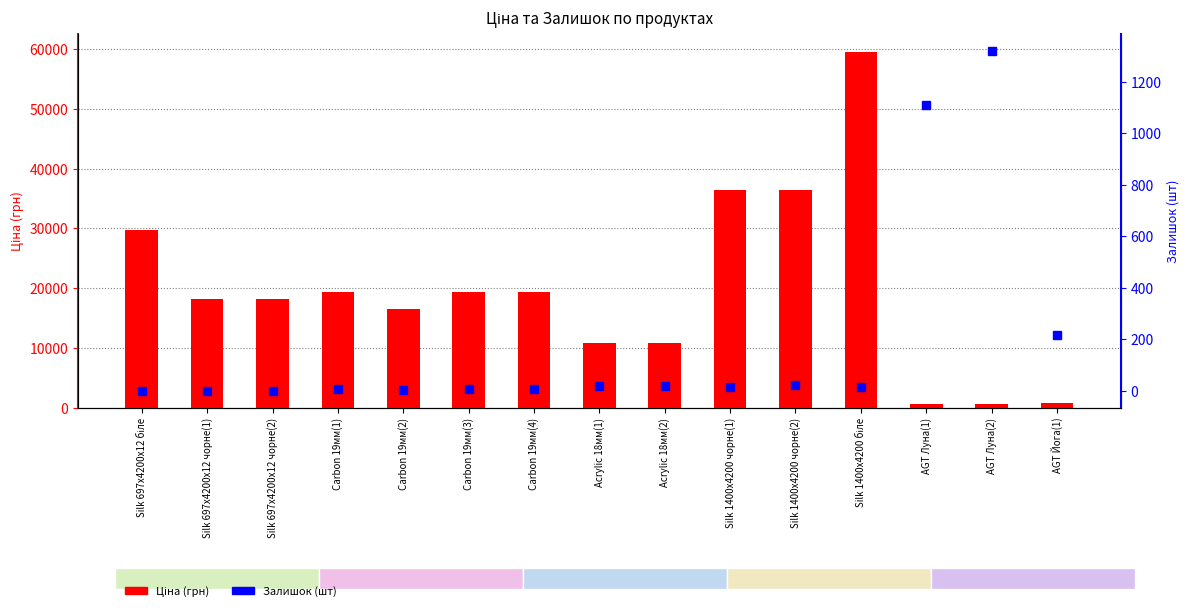

List the labels in order of Ціна (грн) value, smallest first.

AGT Луна(1), AGT Луна(2), AGT Йога(1), Acrylic 18мм(1), Acrylic 18мм(2), Carbon 19мм(2), Silk 697x4200x12 чорне(1), Silk 697x4200x12 чорне(2), Carbon 19мм(1), Carbon 19мм(3), Carbon 19мм(4), Silk 697x4200x12 біле, Silk 1400x4200 чорне(1), Silk 1400x4200 чорне(2), Silk 1400x4200 біле